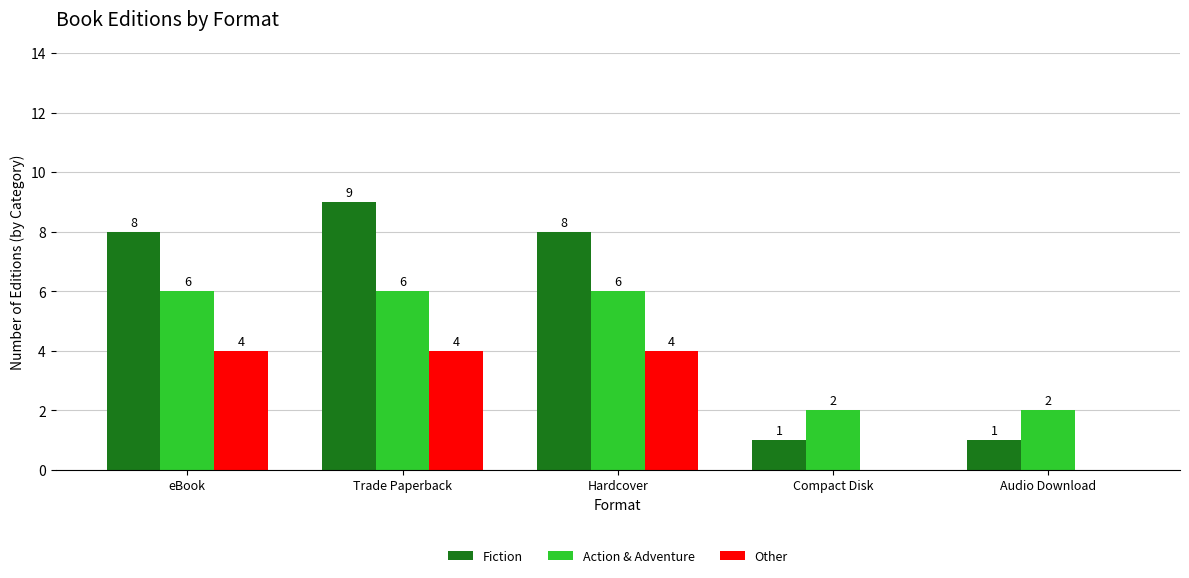

What are all the series names shown in the legend?

Fiction, Action & Adventure, Other